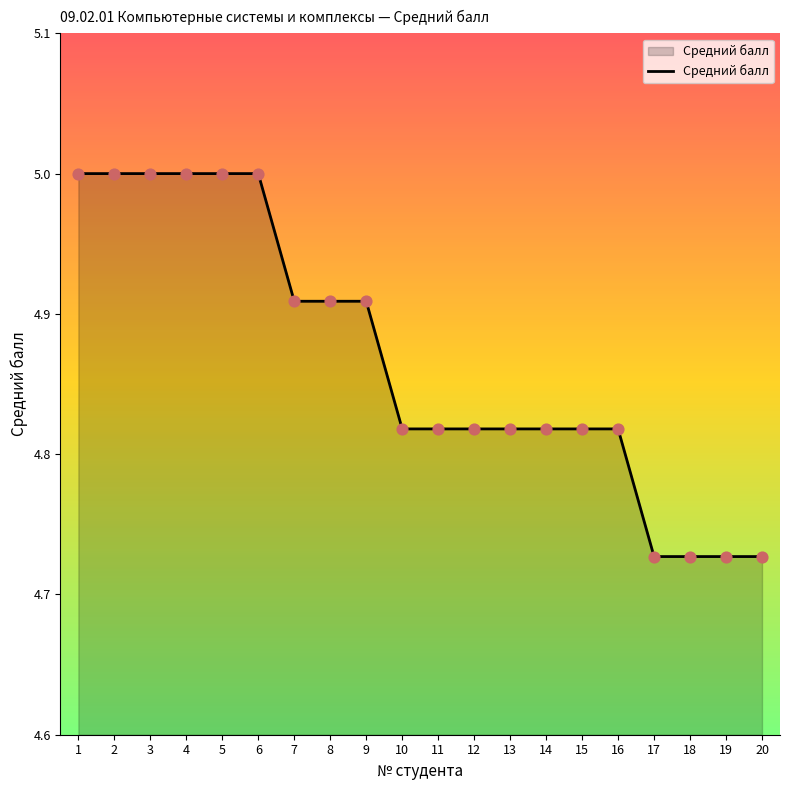

Approximately how many times larger is the value at 13 compared to 8?

1.0